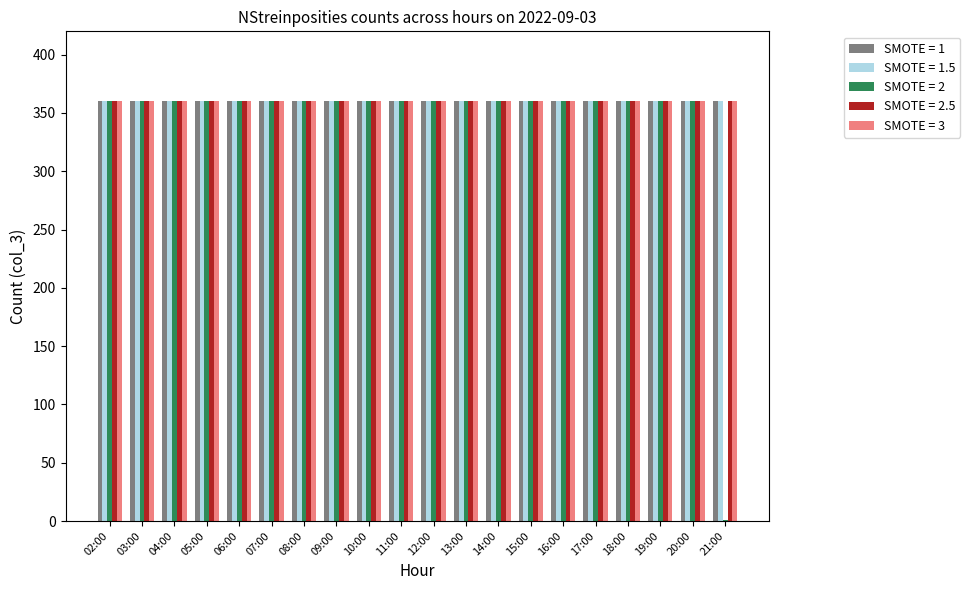

Which series has the largest range (max minus min)?

SMOTE = 2